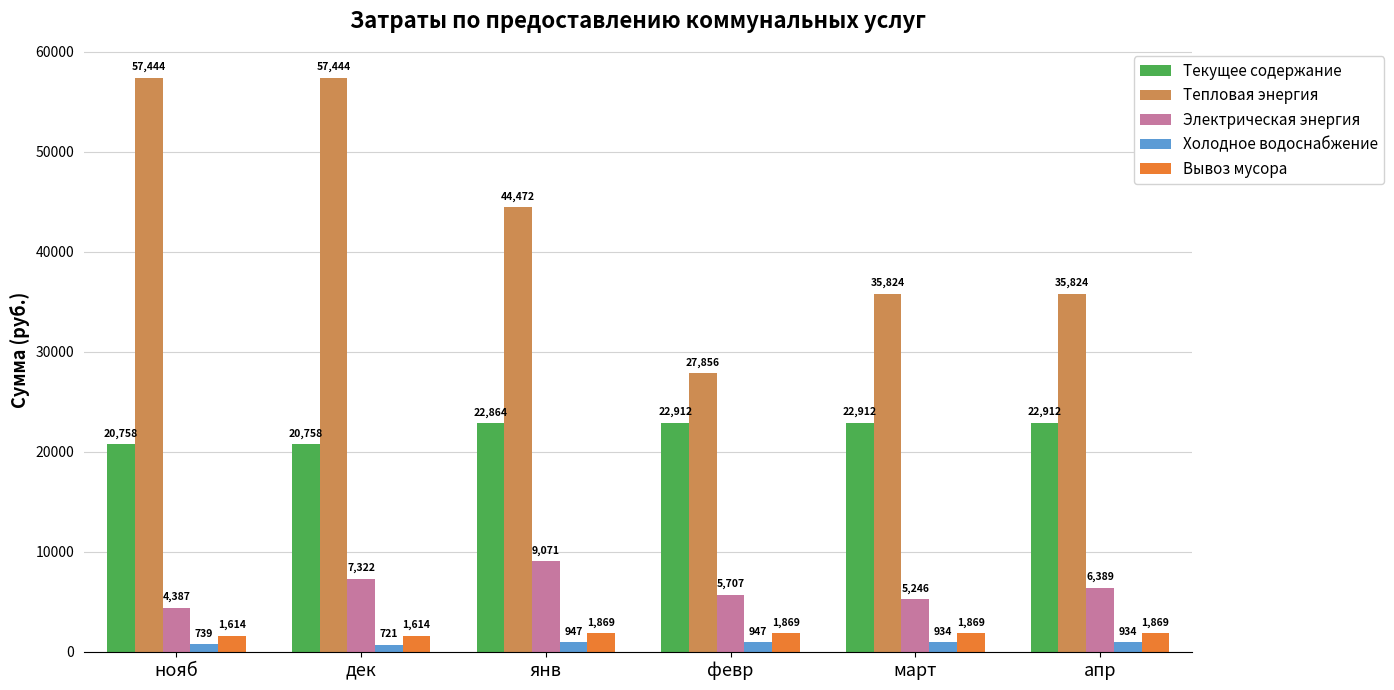

What is the sum of all Текущее содержание values?

133115.7